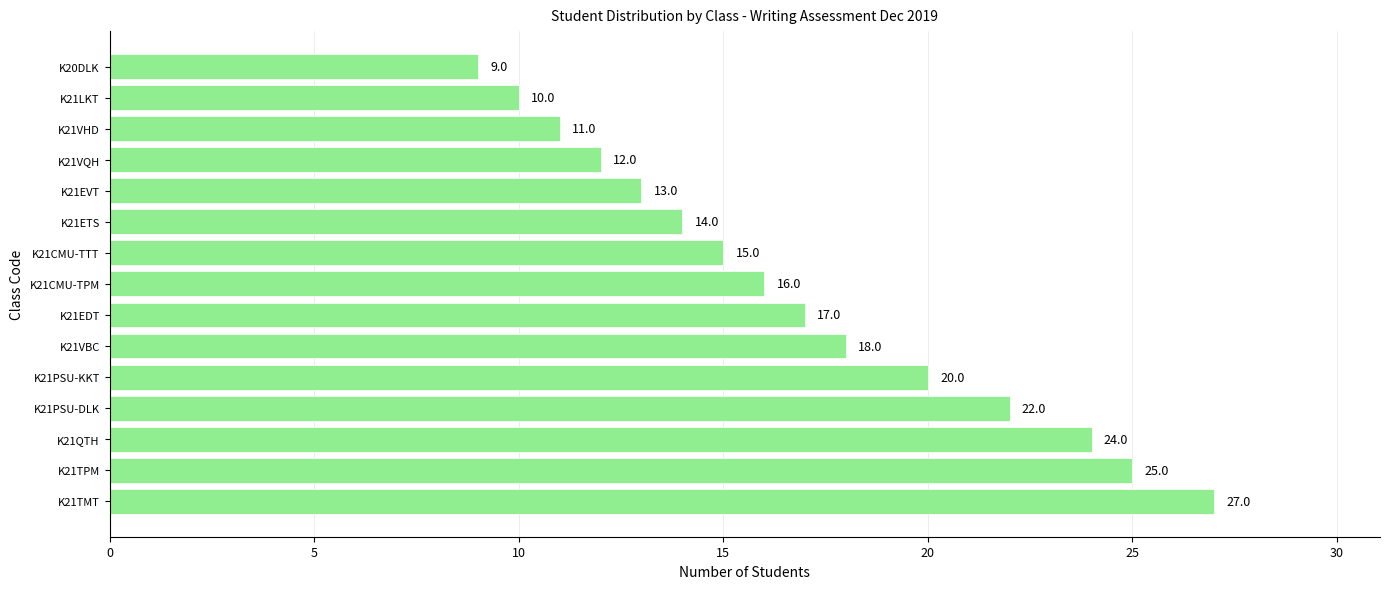

At which label is the value closest to 18?

K21VBC